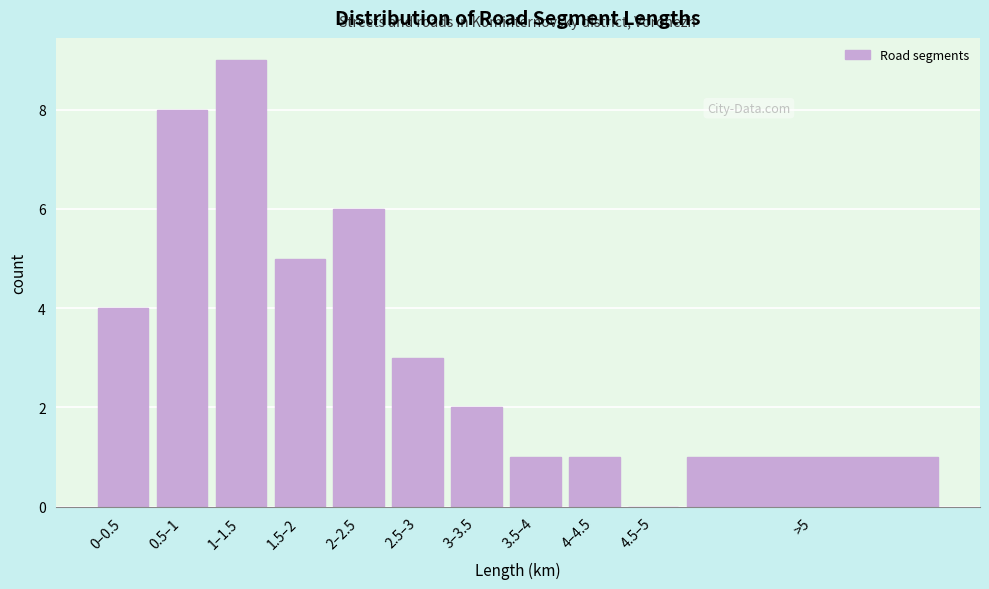

Reading right to left, extract all data points from this chart.

>5=1	4.5–5=0	4–4.5=1	3.5–4=1	3–3.5=2	2.5–3=3	2–2.5=6	1.5–2=5	1–1.5=9	0.5–1=8	0–0.5=4